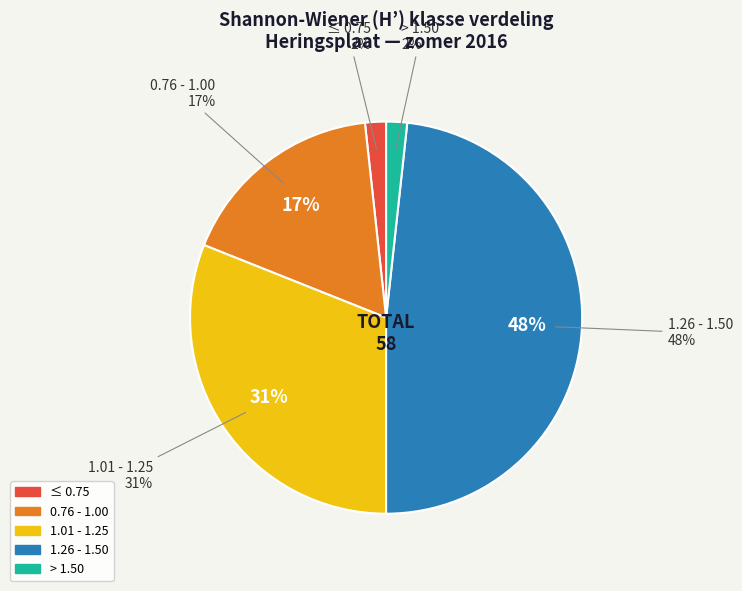

Which slice is the largest?

1.26 - 1.50